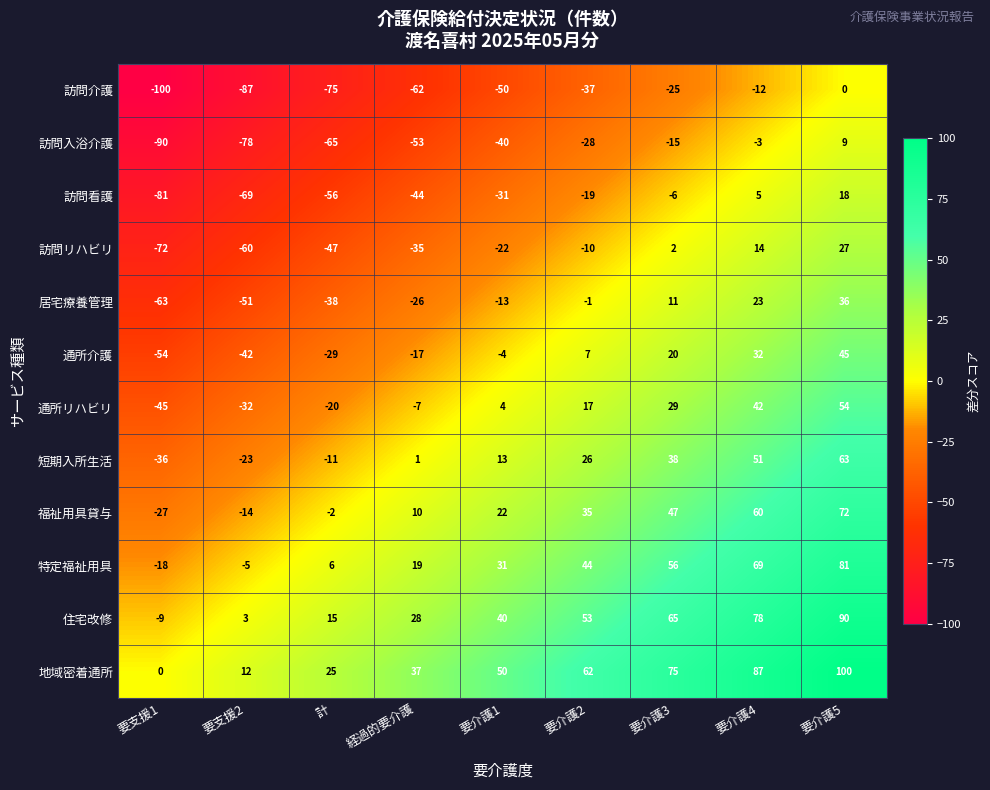

At how many categories does at least one series exceed 47?

5